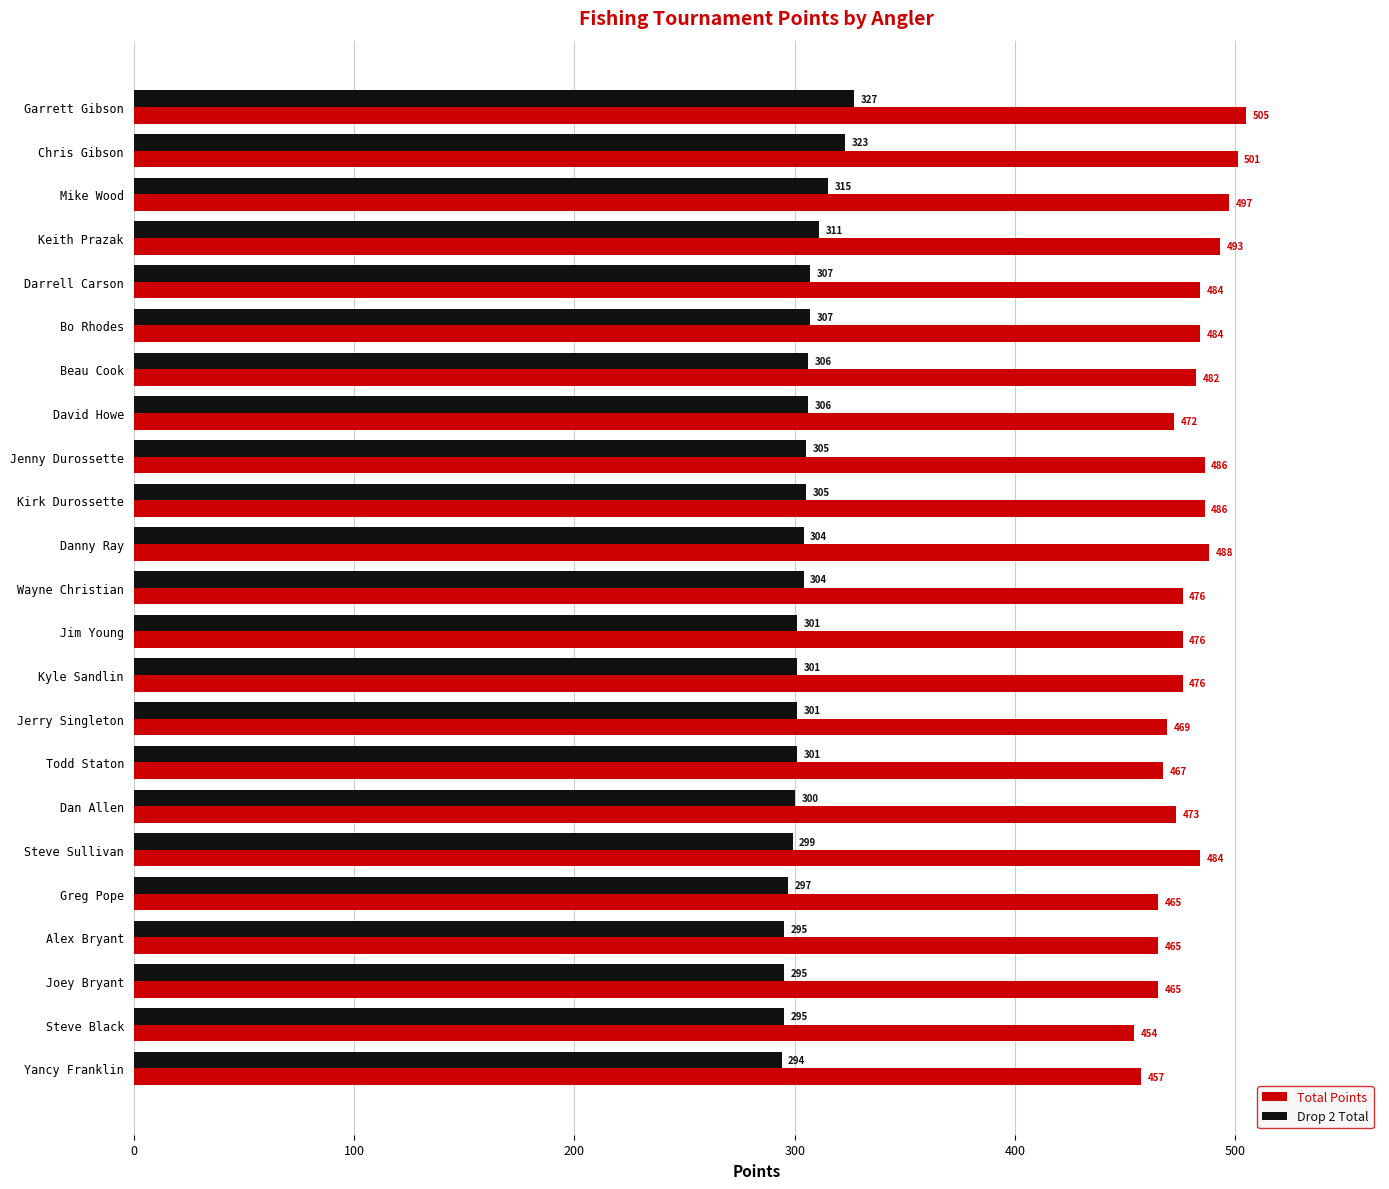

What is the spread (max minus min) of values at Todd Staton?

166